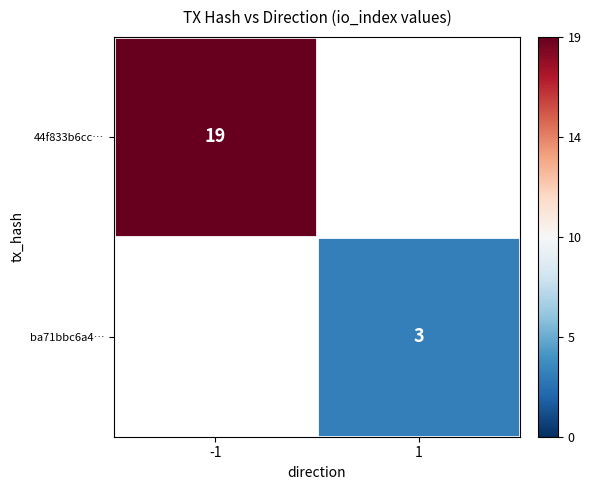

The value of ba71bbc6a4… at 1 is 4. True or false?

False